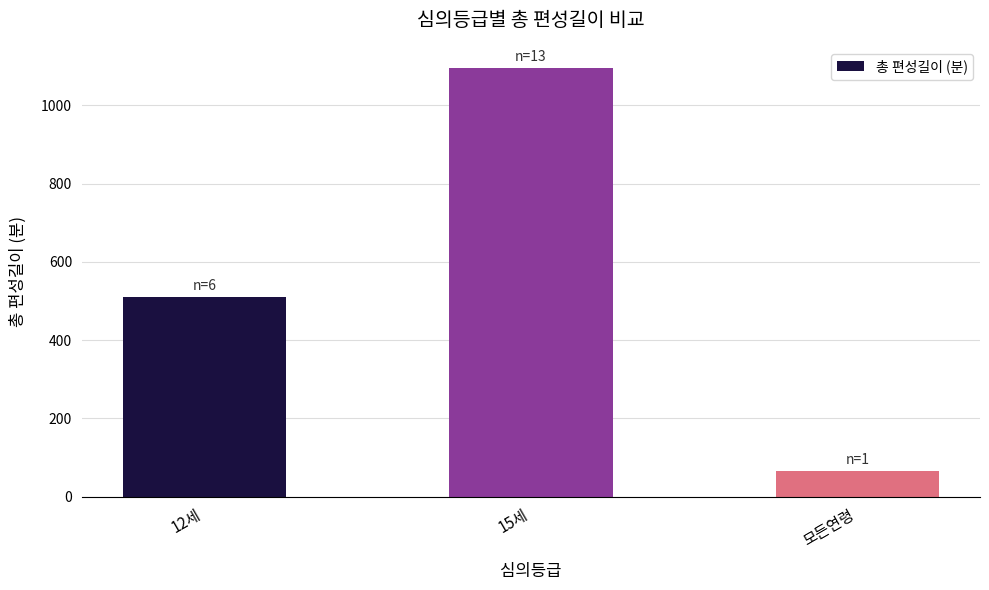

What is the label of the 3rd bar from the left?

모든연령